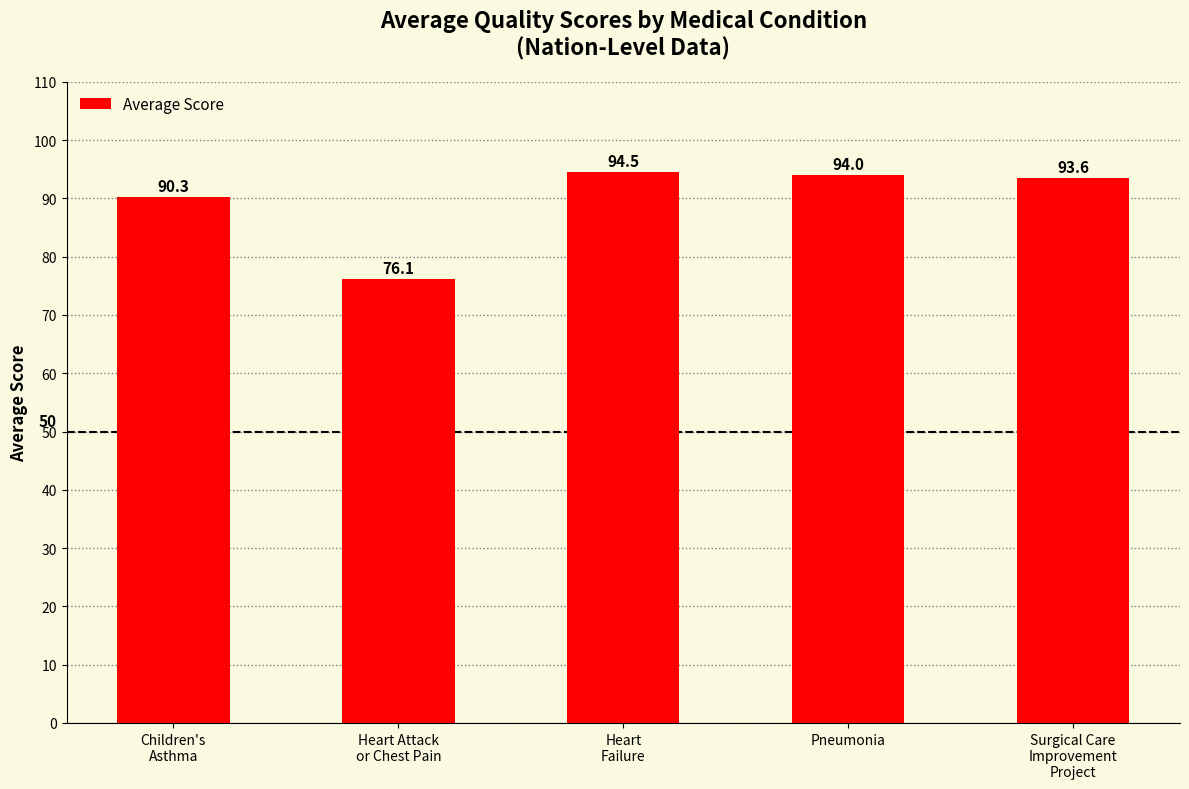

Is it true that the value at Children's
Asthma is 90.3?

True